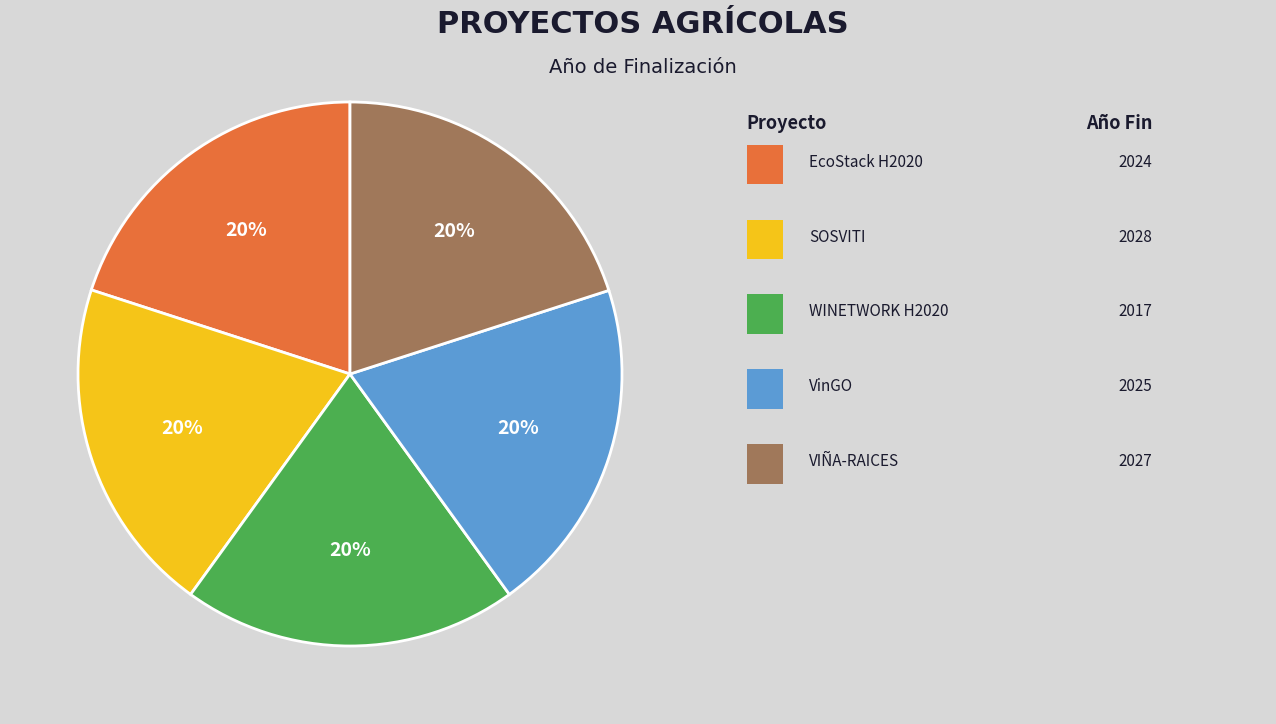

To the nearest percent, what is the average slice percentage?

20%